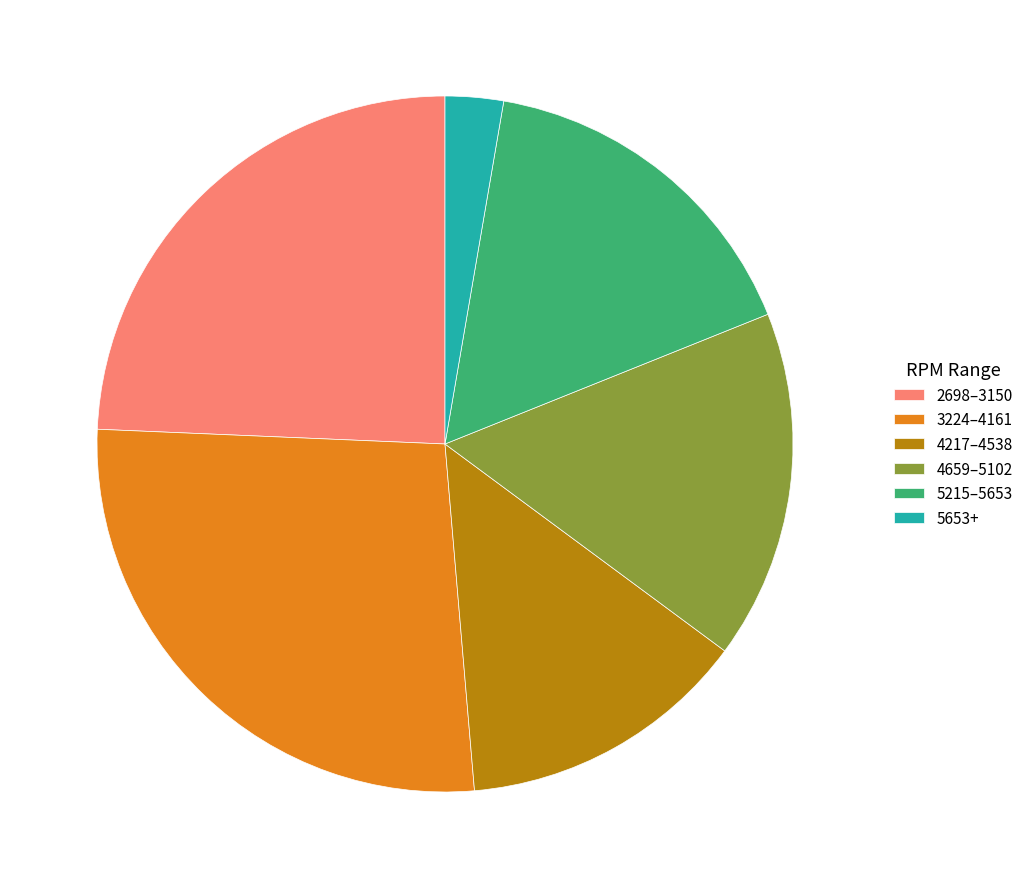

How many slices are in this pie chart?

6